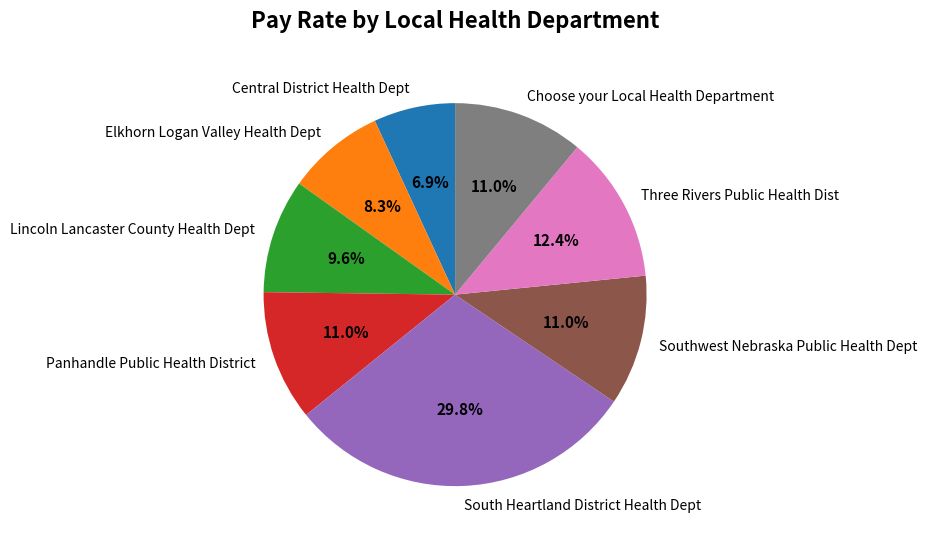

What is the ratio of the value at Choose your Local Health Department to the value at Elkhorn Logan Valley Health Dept?

1.3